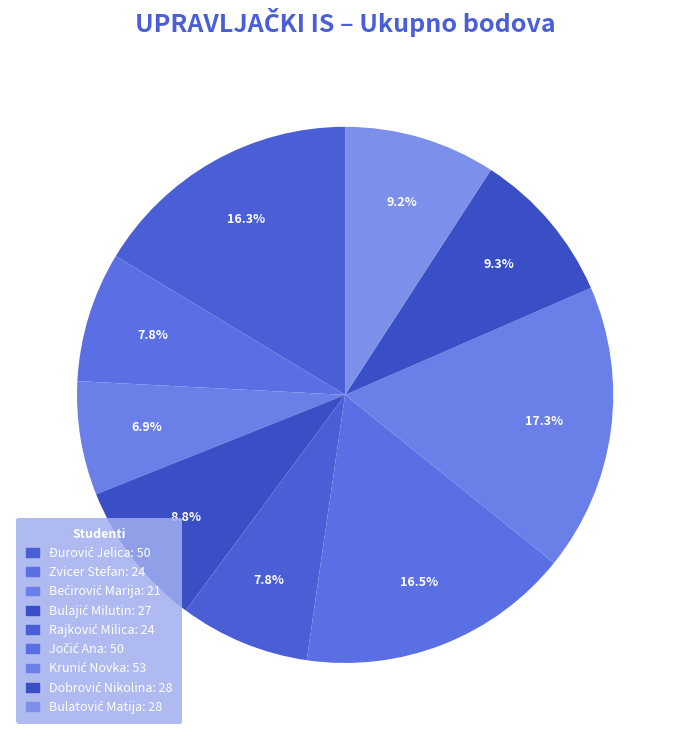

How many segments does this pie chart have?

9